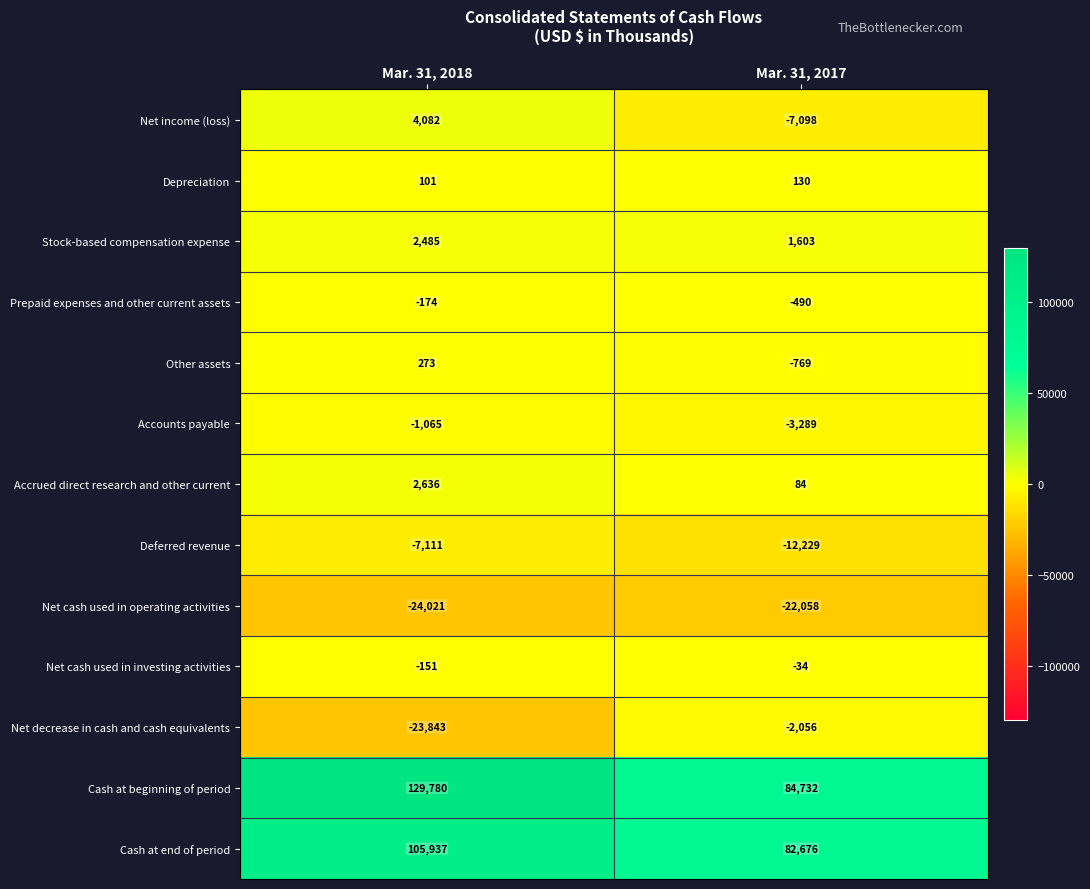

How many series are shown in this chart?

13